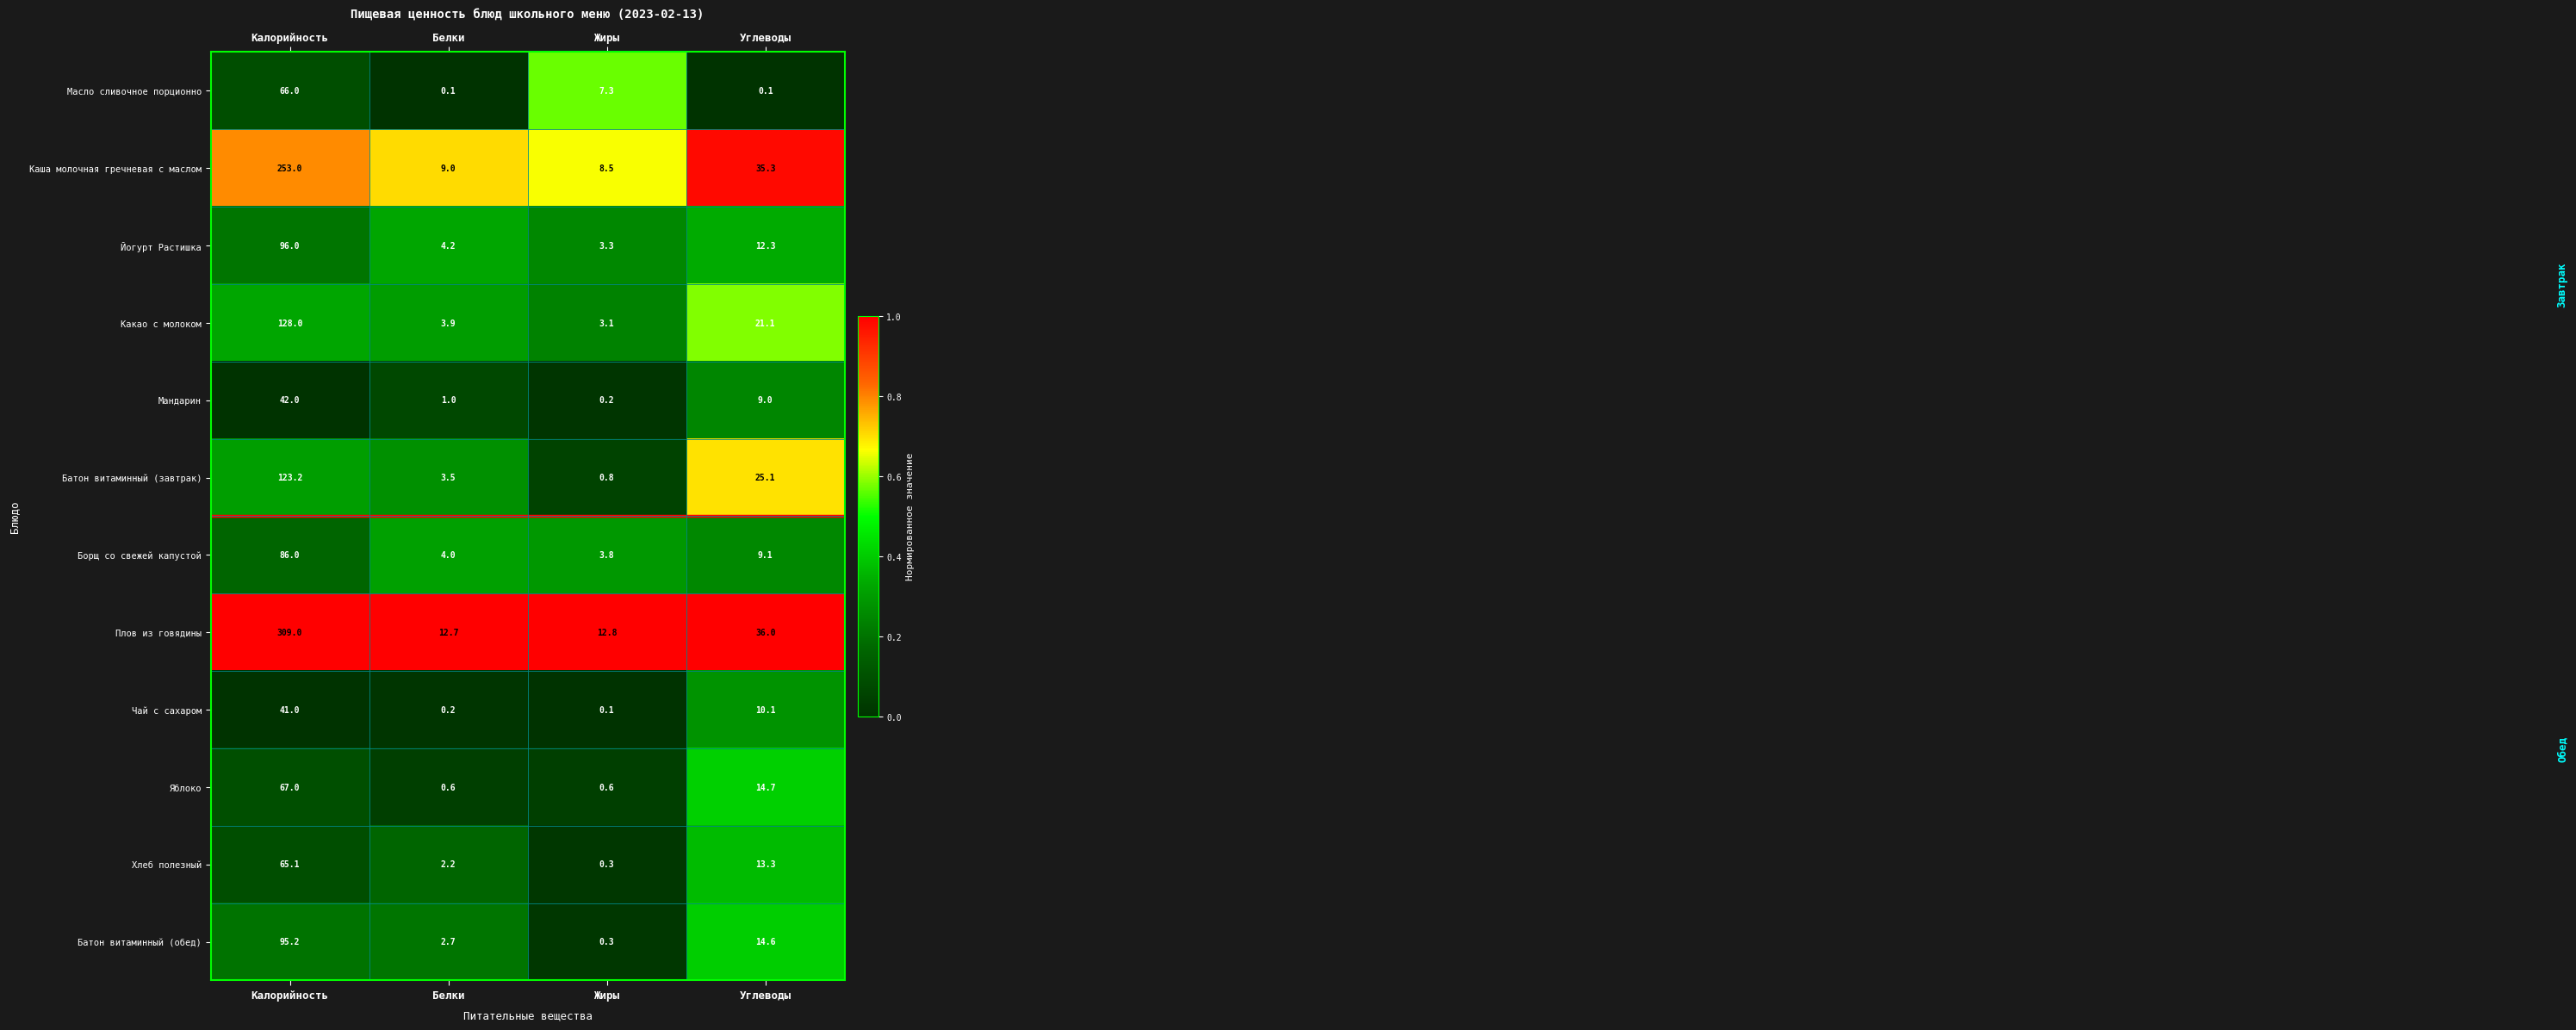

What is the total value across all series at Углеводы?

200.7